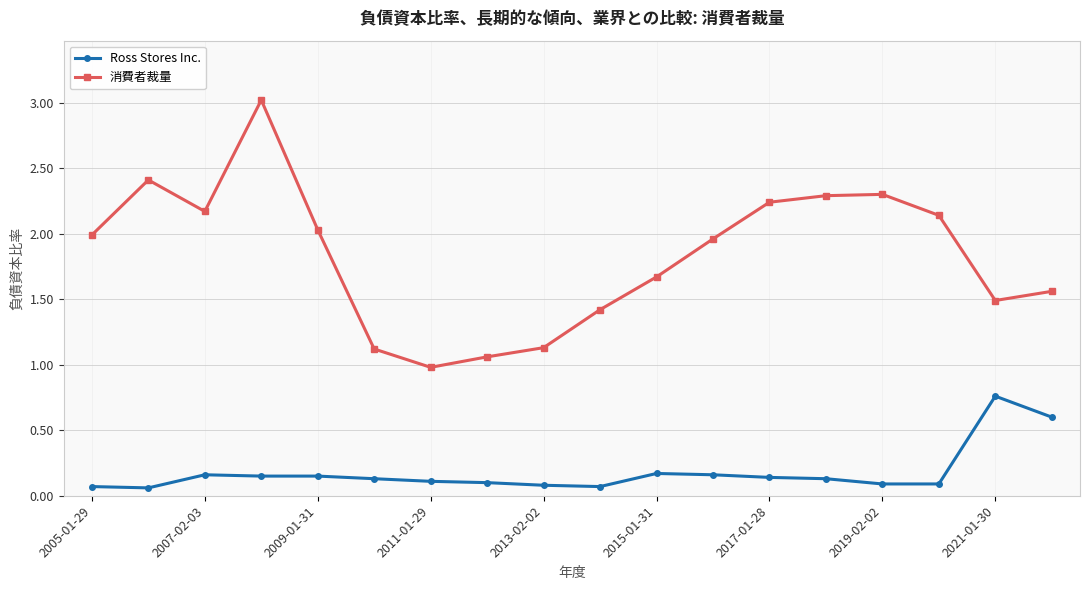

True or false: 消費者裁量 has more than 0 points higher than both neighbors.

True